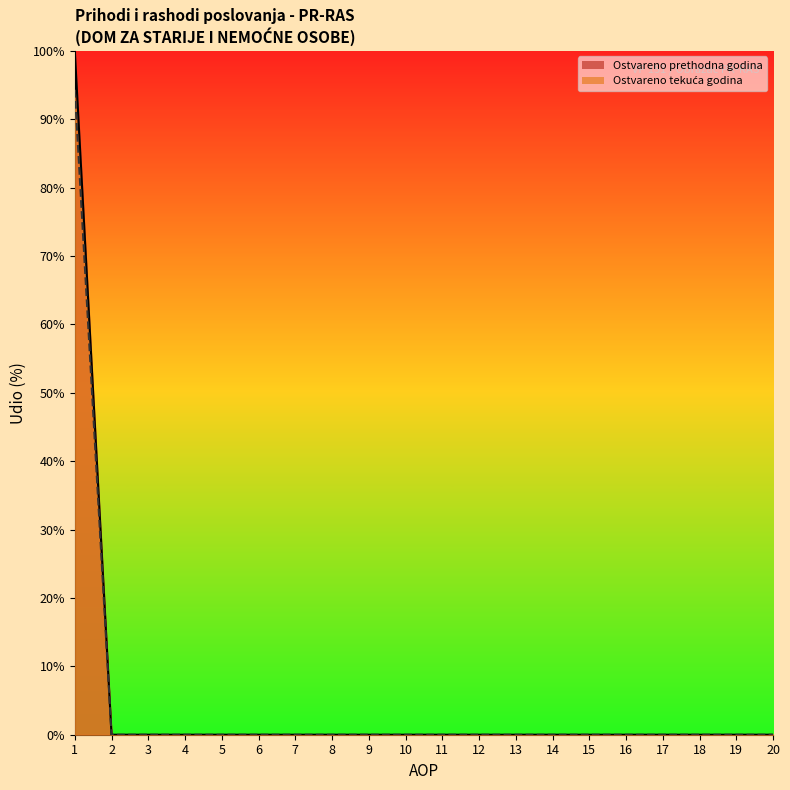

Reading left to right, transcribe all the data shown in this chart.

Ostvareno u izvještajnom razdoblju prethodne godine: 100.0	0.0	0.0	0.0	0.0	0.0	0.0	0.0	0.0	0.0	0.0	0.0	0.0	0.0	0.0	0.0	0.0	0.0	0.0	0.0
Ostvareno u izvještajnom razdoblju tekuće godine: 94.3	0.0	0.0	0.0	0.0	0.0	0.0	0.0	0.0	0.0	0.0	0.0	0.0	0.0	0.0	0.0	0.0	0.0	0.0	0.0